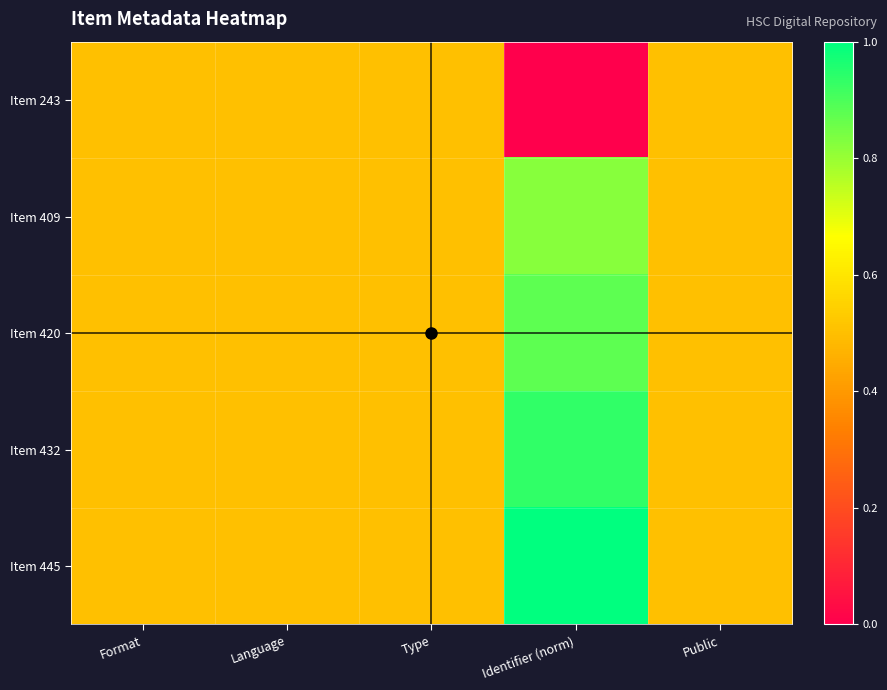

Which series has the largest total across all categories?

Item 445